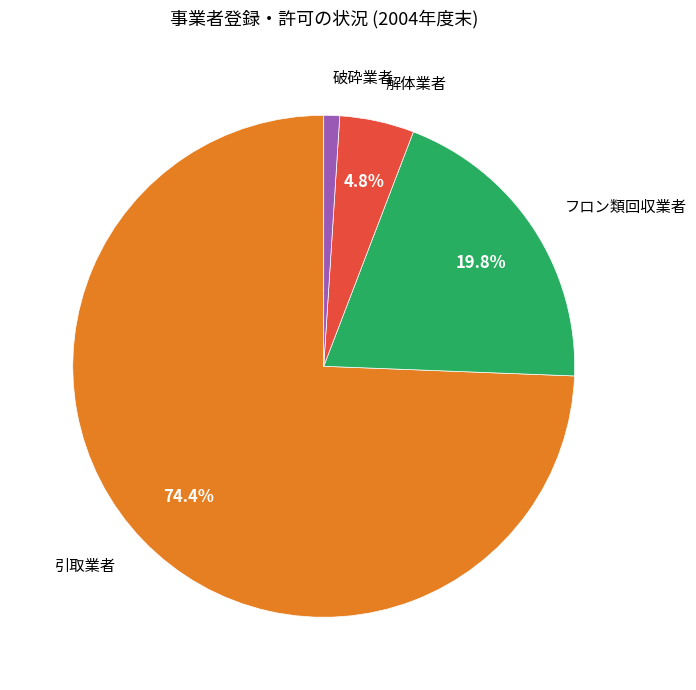

What percentage is NOT represented by 引取業者?

25.6%